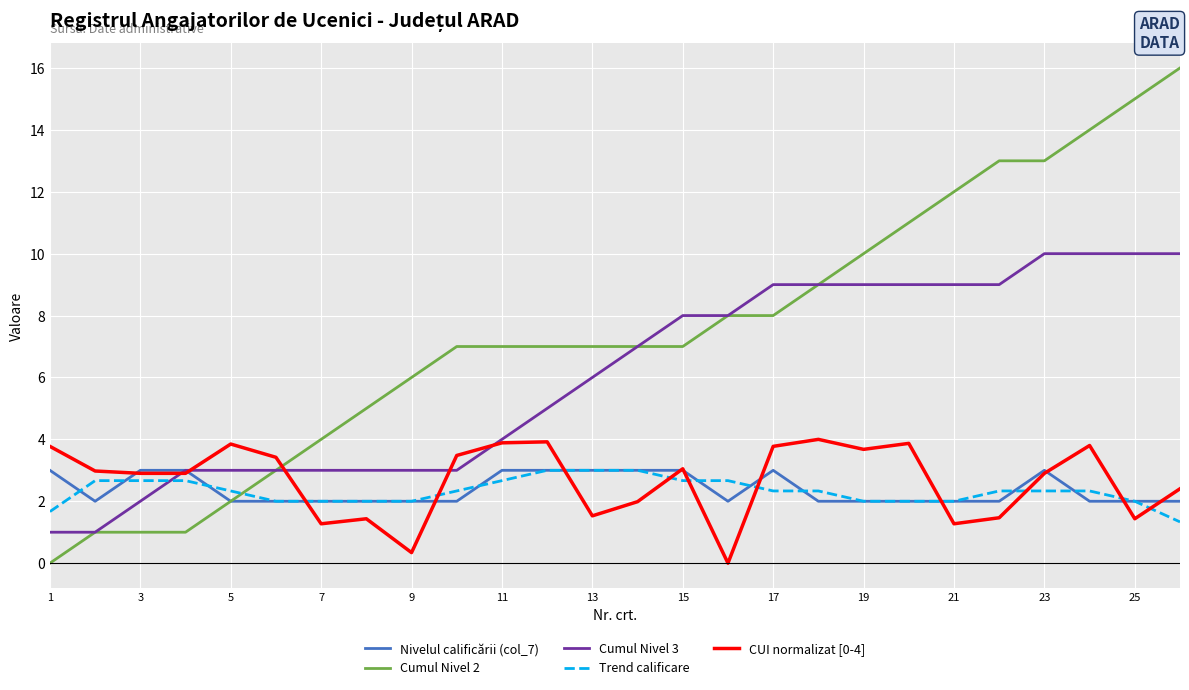

What is the difference between the maximum and minimum values in the CUI normalizat [0-4] series?

4.0